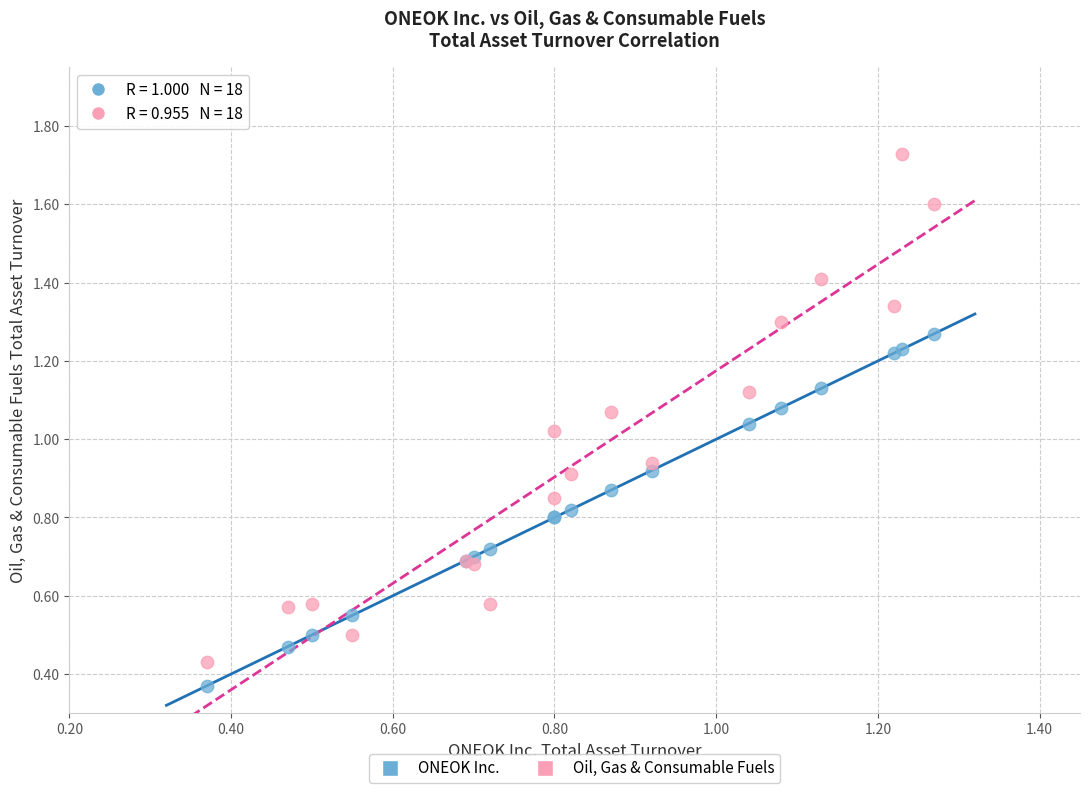

Which series has the largest Y range (max minus min)?

Oil, Gas & Consumable Fuels